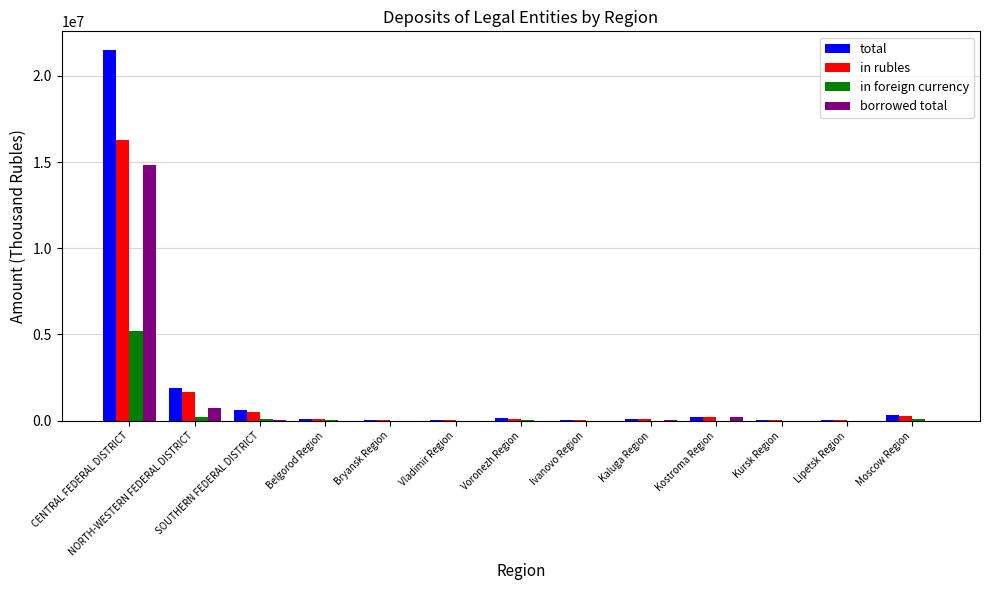

Which series changed the most between CENTRAL FEDERAL DISTRICT and SOUTHERN FEDERAL DISTRICT?

total